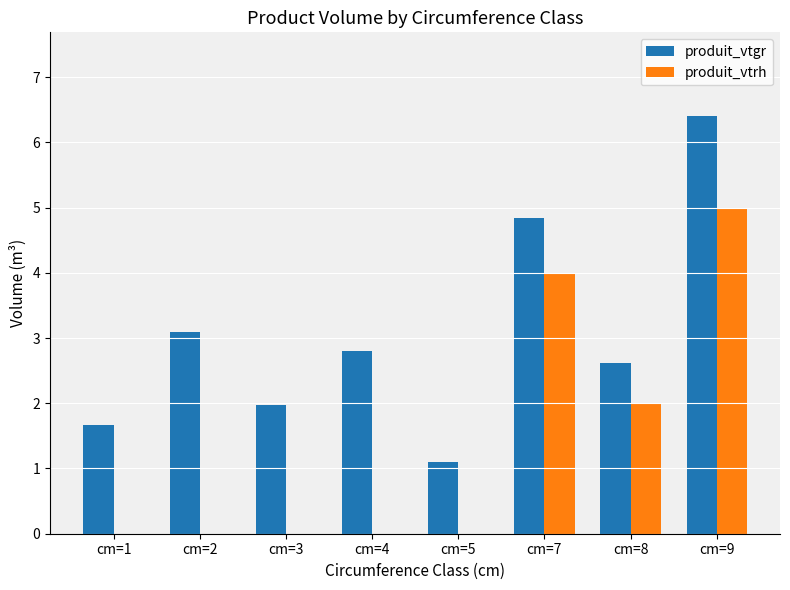

The produit_vtrh series shows 6.9 at cm=9. True or false?

False